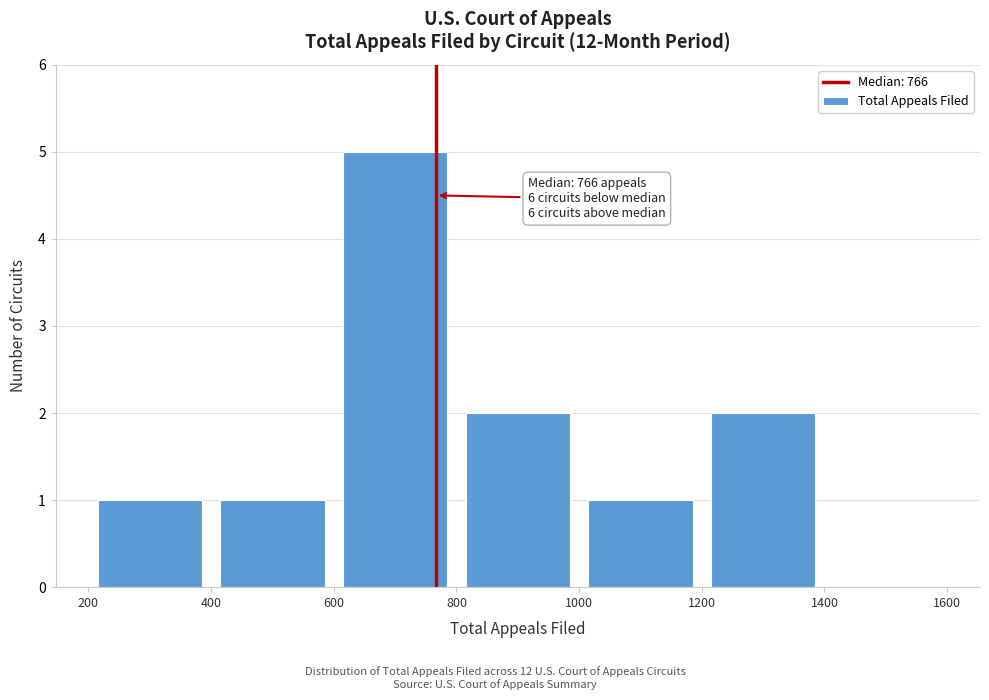

Over which range of the x-axis is the bar tallest?

600 to 800